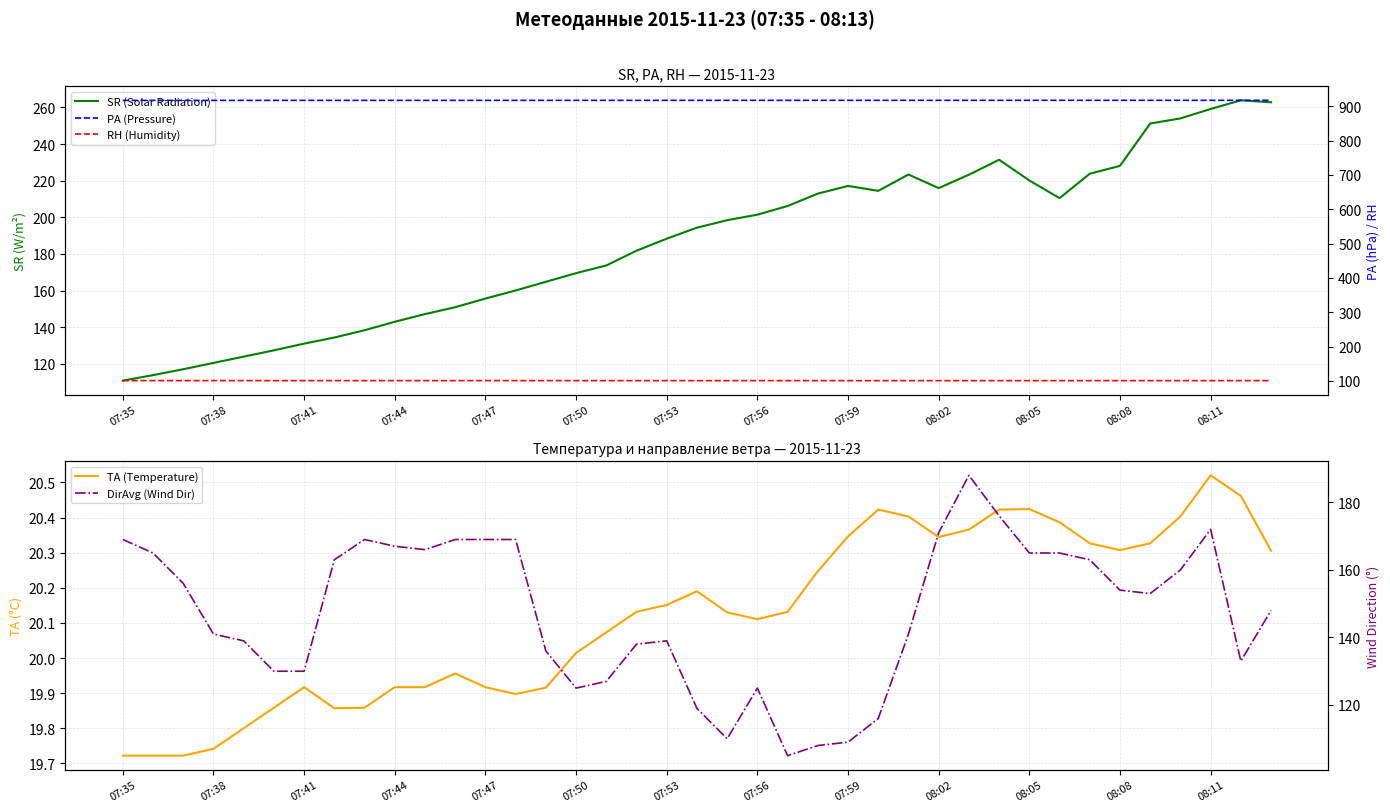

What is the minimum value for TA (Temperature)?

19.7